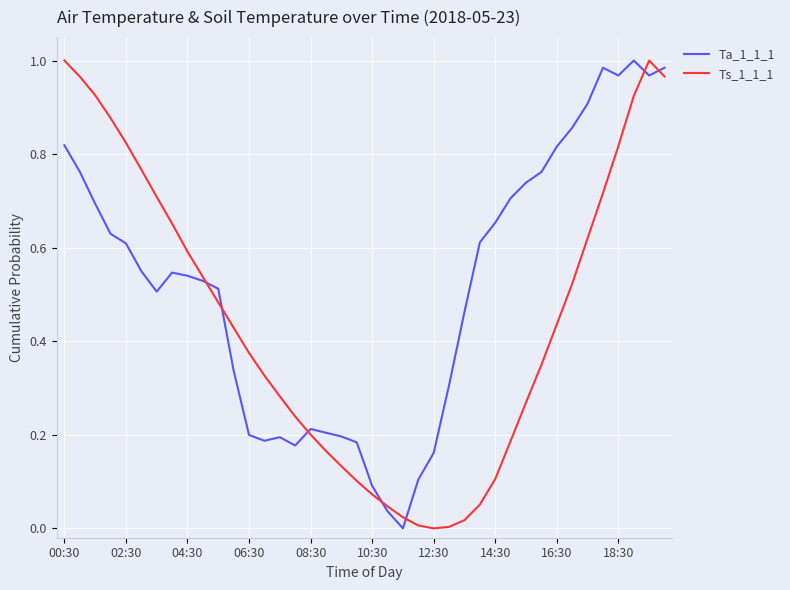

Rank the series by their average value, from highest to lowest.

Ta_1_1_1, Ts_1_1_1